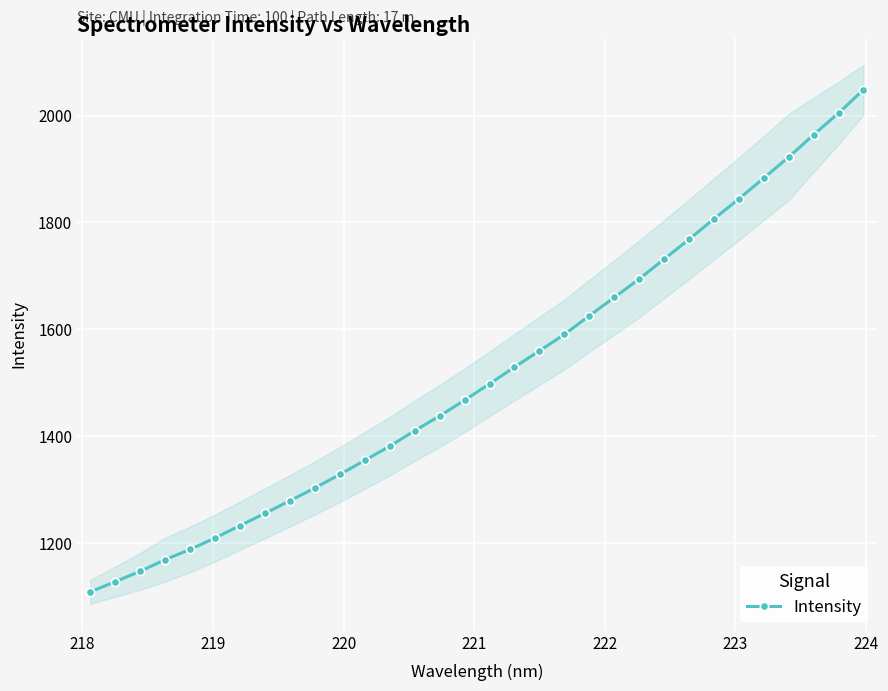

What is the lowest value of the Intensity series?

1108.8